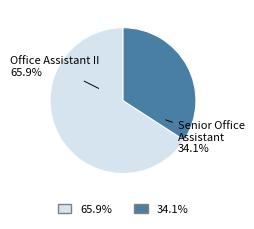

Is there a majority slice in this chart?

Yes